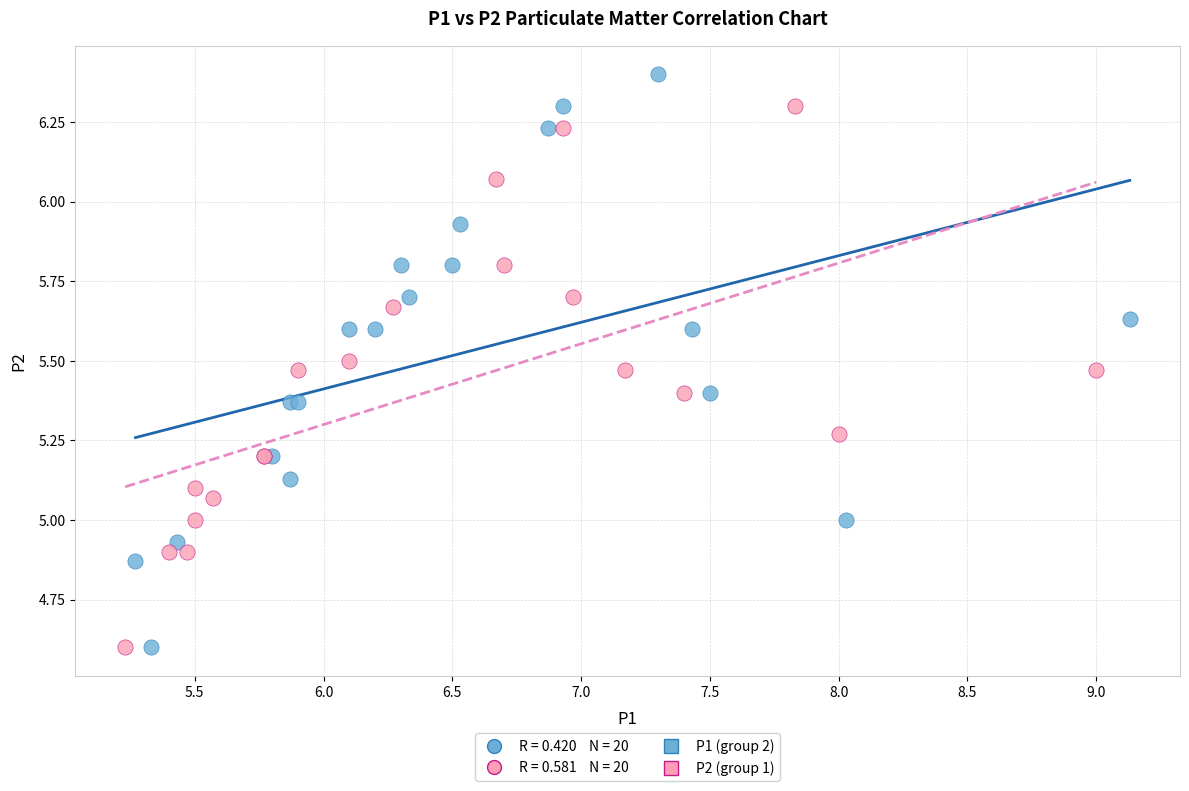

Which series has the largest Y range (max minus min)?

P1 (group 2)